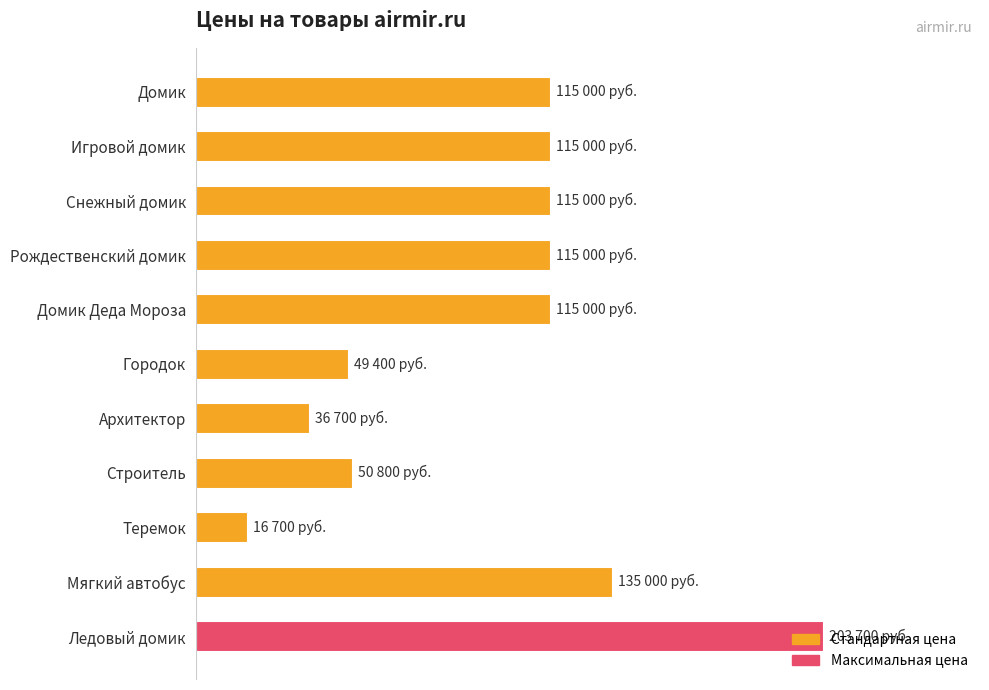

At which category does the chart reach its minimum across all series?

Теремок